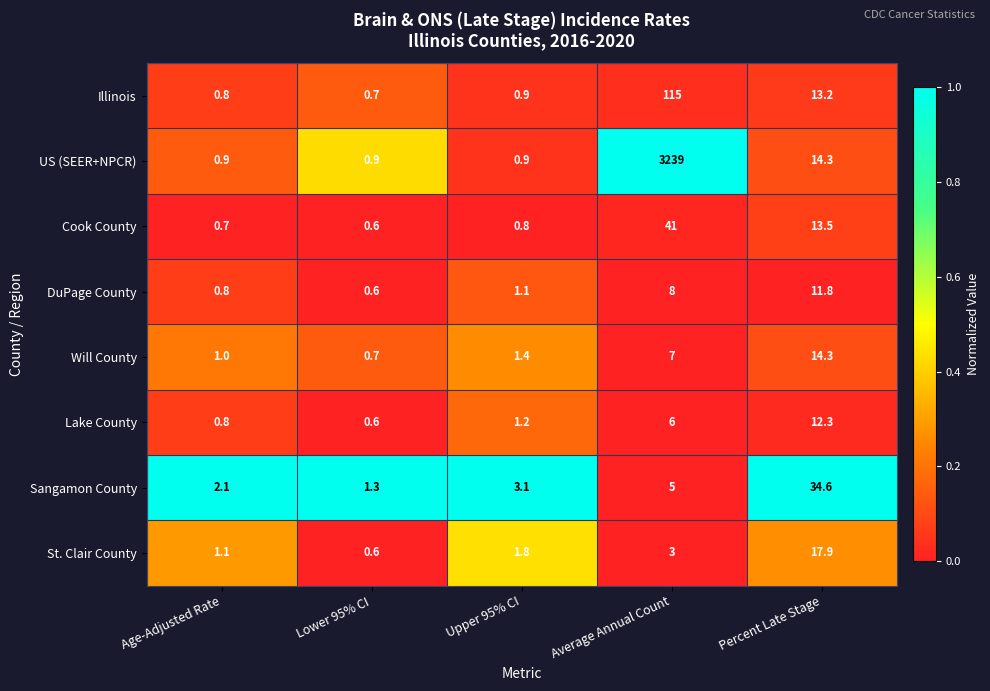

Rank the series by their maximum value, from lowest to highest.

DuPage County, Lake County, Will County, St. Clair County, Sangamon County, Cook County, Illinois, US (SEER+NPCR)